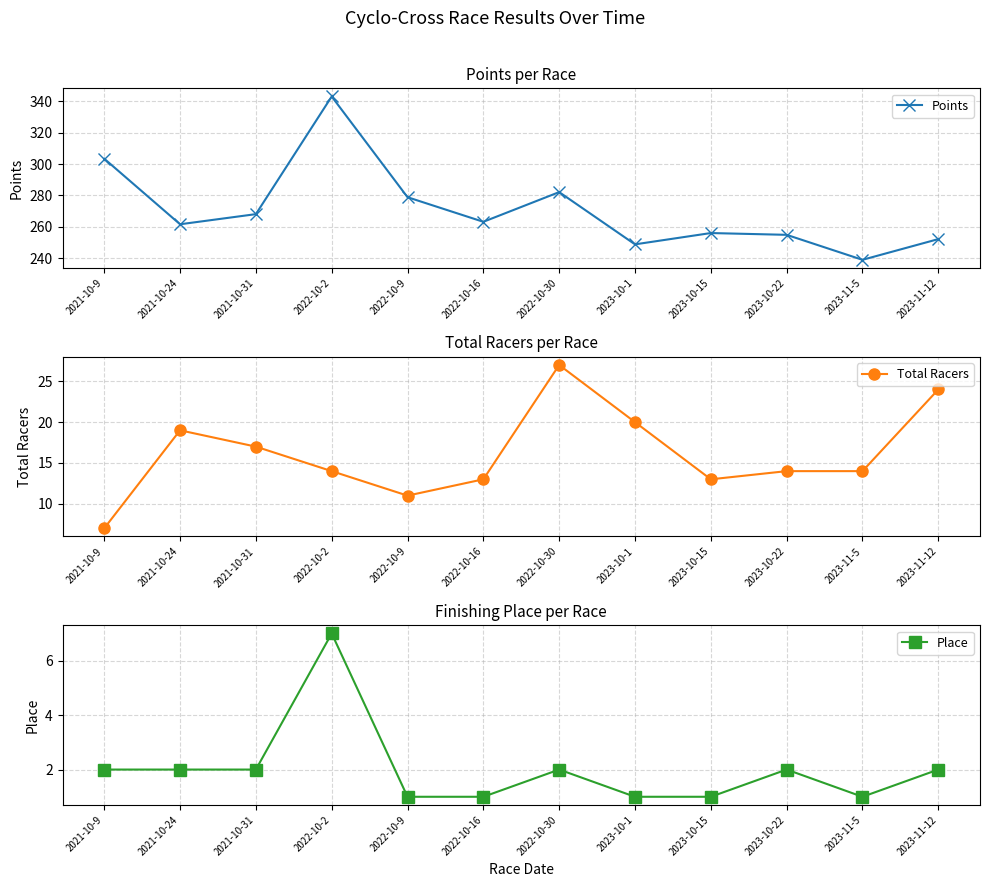

The value of Place at 2023-10-15 is 1.0. True or false?

True